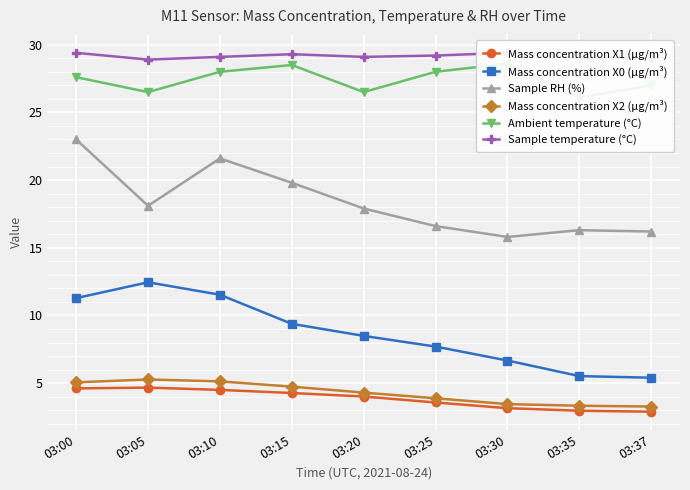

What is the approximate value of Mass concentration X0 (μg/m³) at 03:15?

9.4